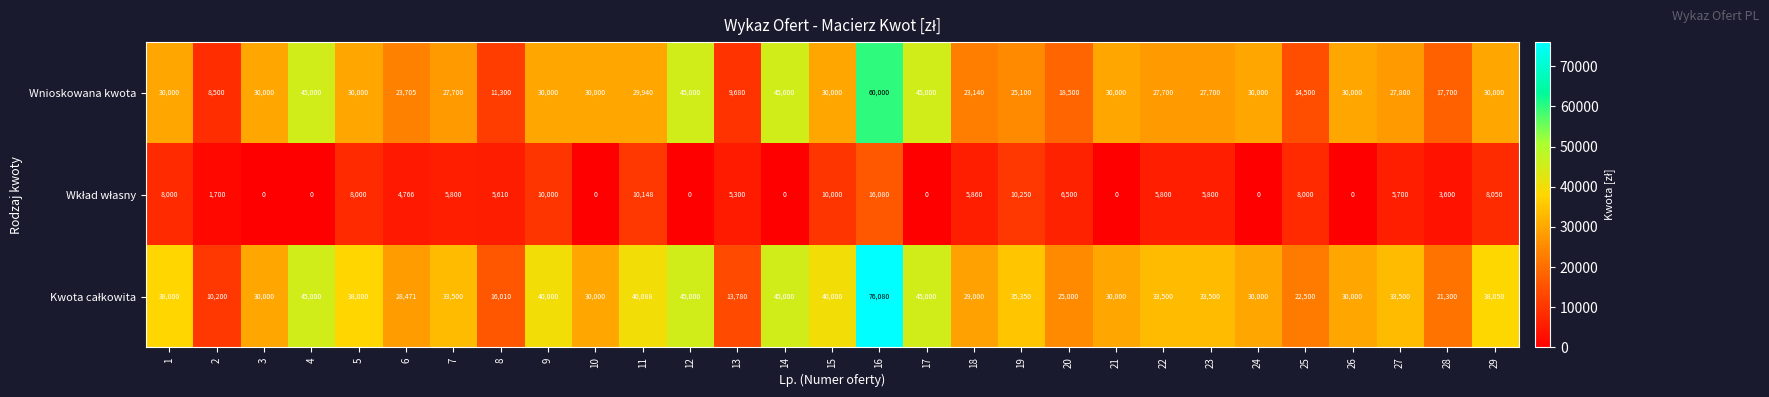

What is the average value of the Wnioskowana kwota series?

28723